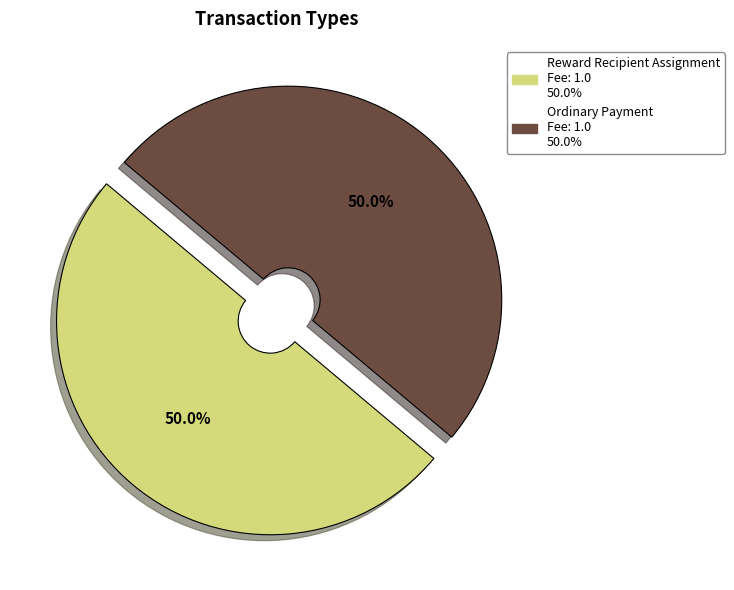

Is the sum of Ordinary Payment and Reward Recipient Assignment greater than half?

Yes